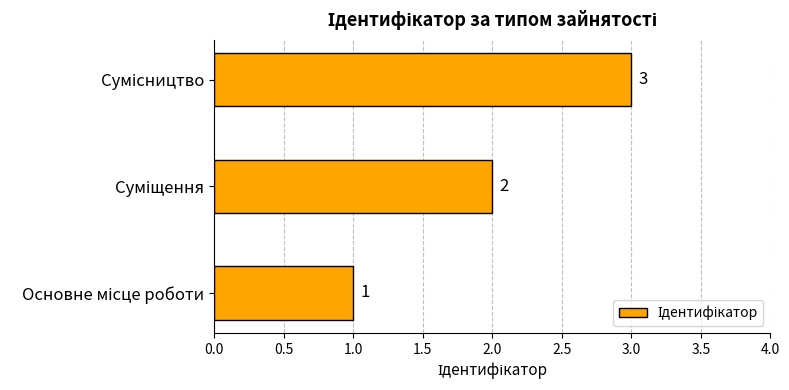

What is the greatest value displayed?

3